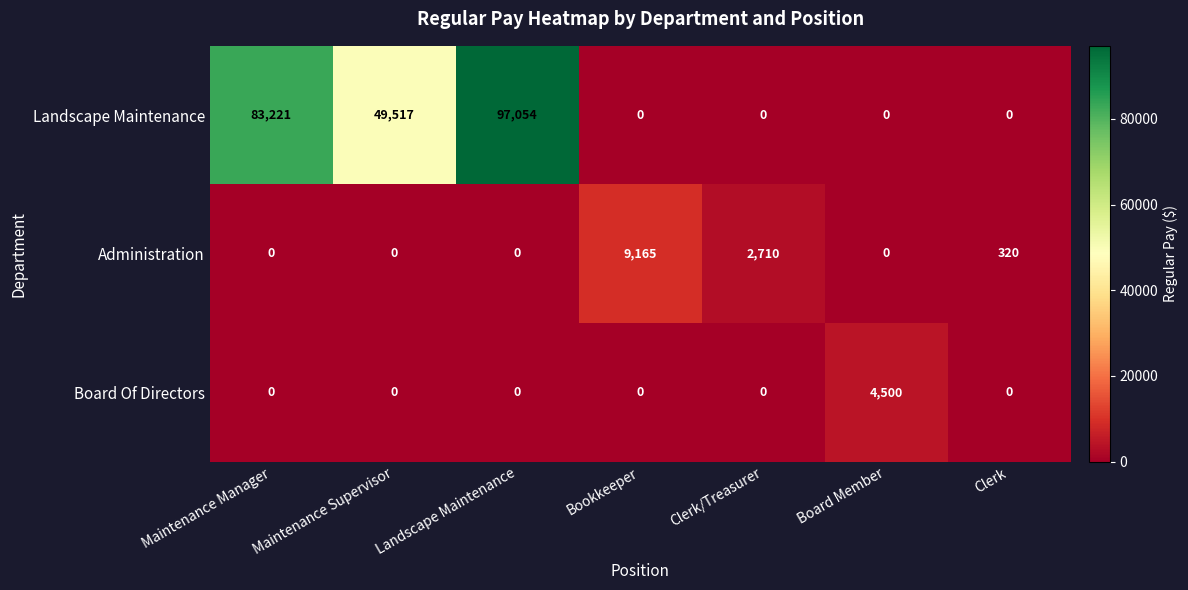

What is the difference between the highest and lowest values at Maintenance Manager?

83221